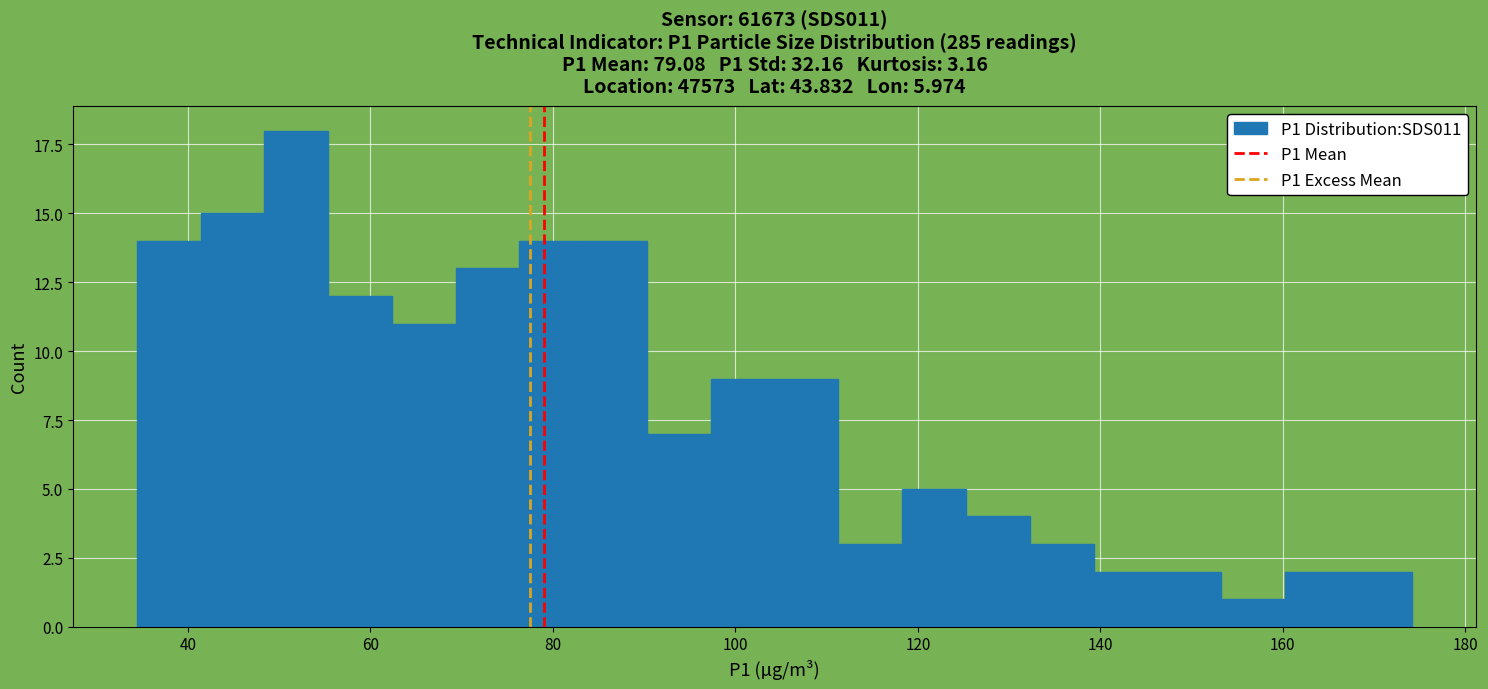

Read against the x-axis, roughly where is the centre of the tallest bar?

52